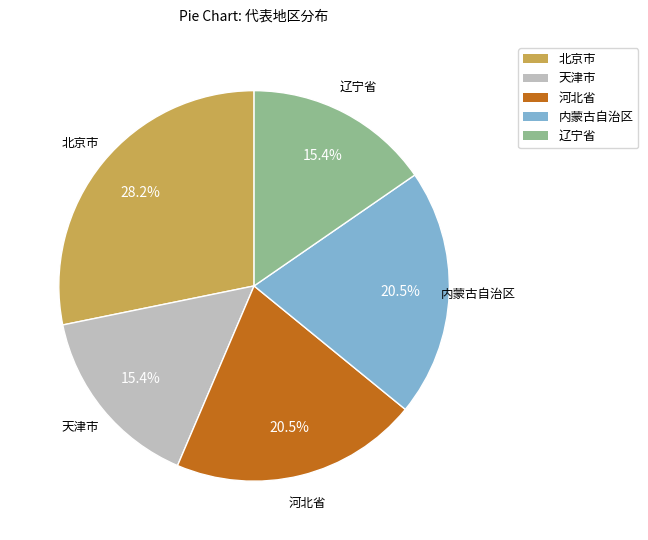

Is the sum of 天津市 and 河北省 greater than half?

No